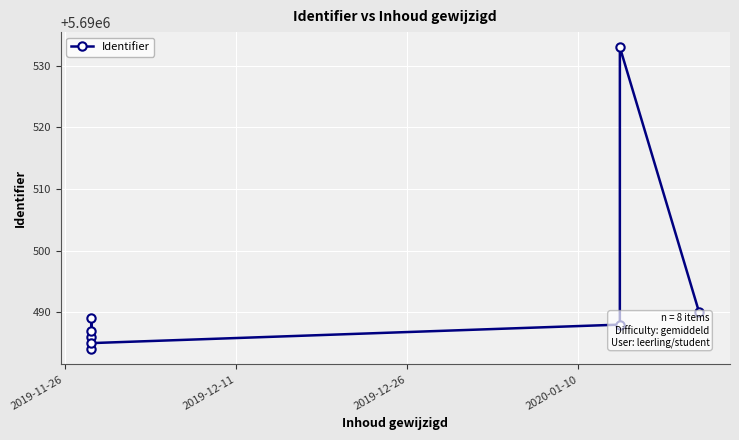

Reading left to right, transcribe all the data shown in this chart.

5690486	5690487	5690489	5690484	5690485	5690488	5690533	5690490